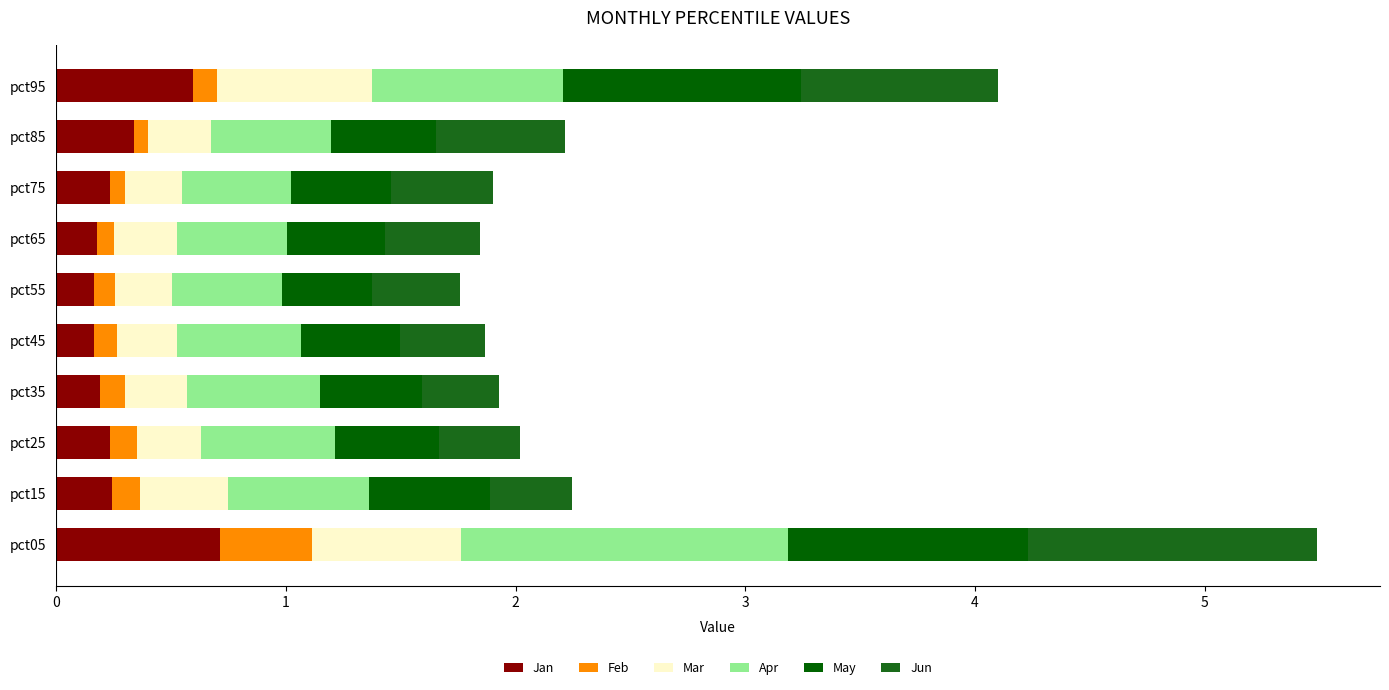

How many distinct data groups are displayed?

6